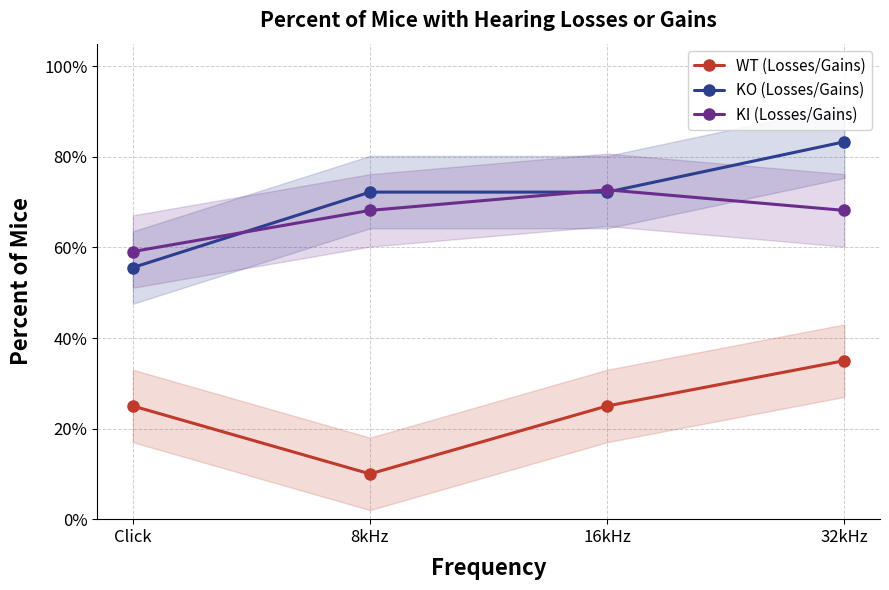

Which series changed the most between Click and 32kHz?

KO (Losses/Gains)